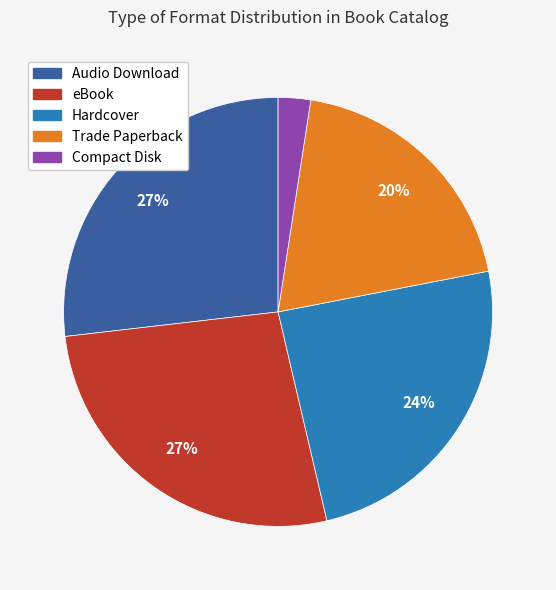

What is the ratio of the value at Compact Disk to the value at eBook?

0.1